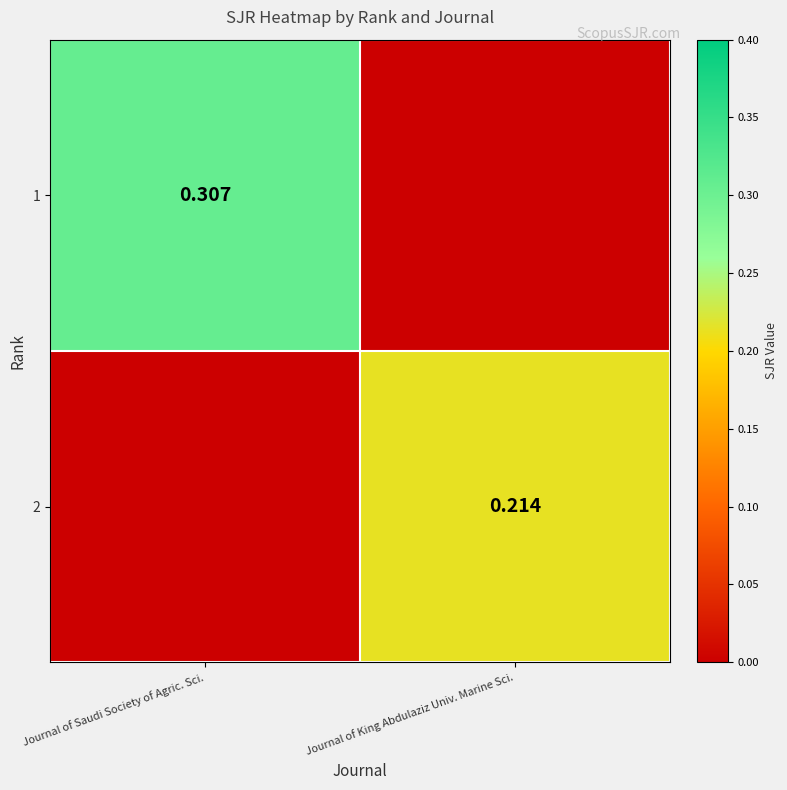

The 2 series shows 0.4 at Journal of King Abdulaziz Univ. Marine Sci.. True or false?

False